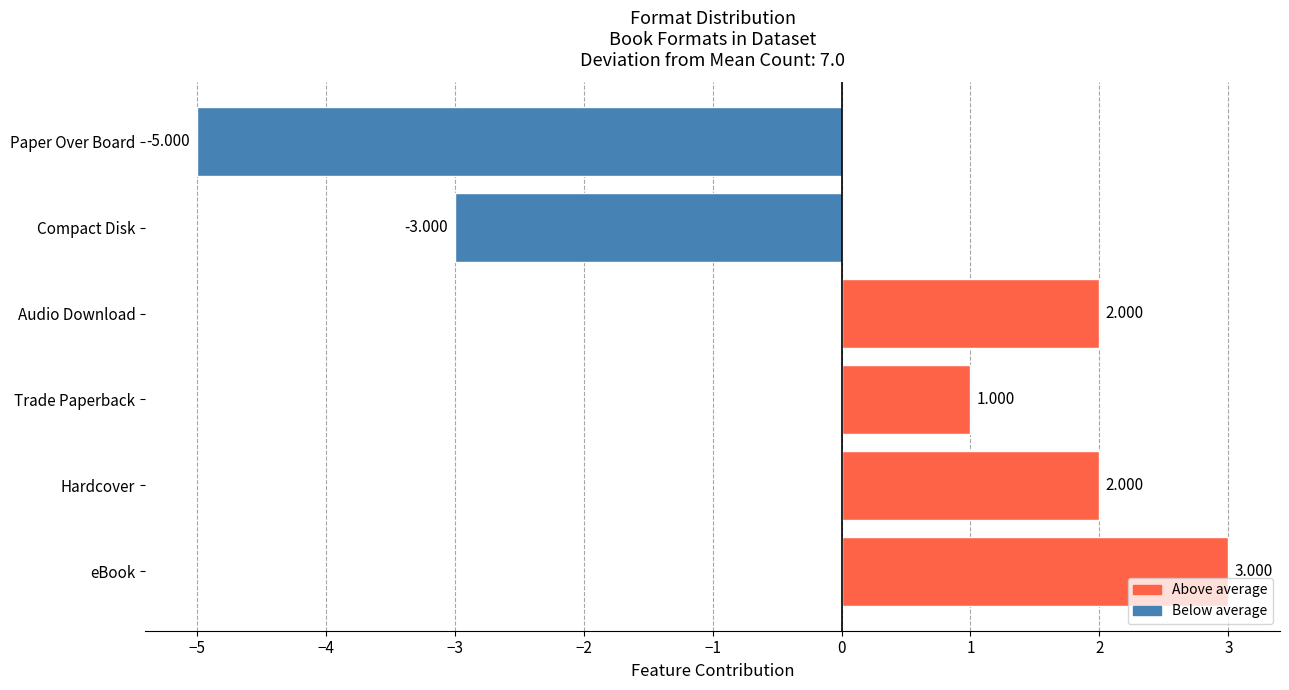

Where is the data nearest to the value -1?

Trade Paperback